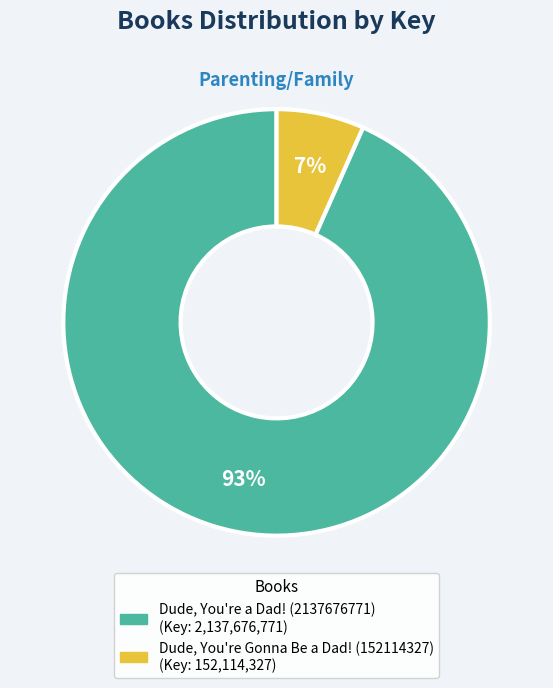

Which slice is the largest?

Dude, You're a Dad! (2137676771)